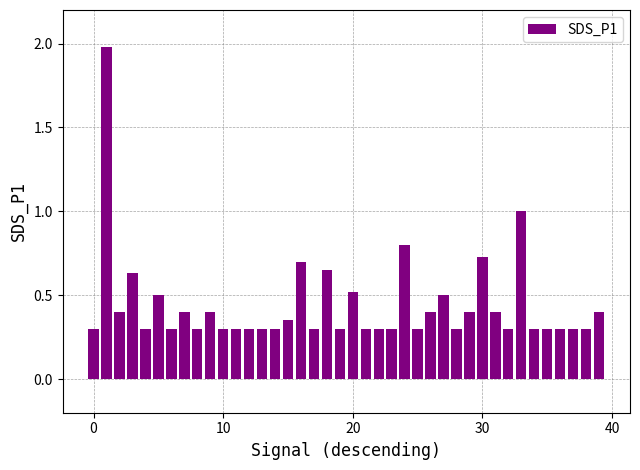

What is the average value?

0.4